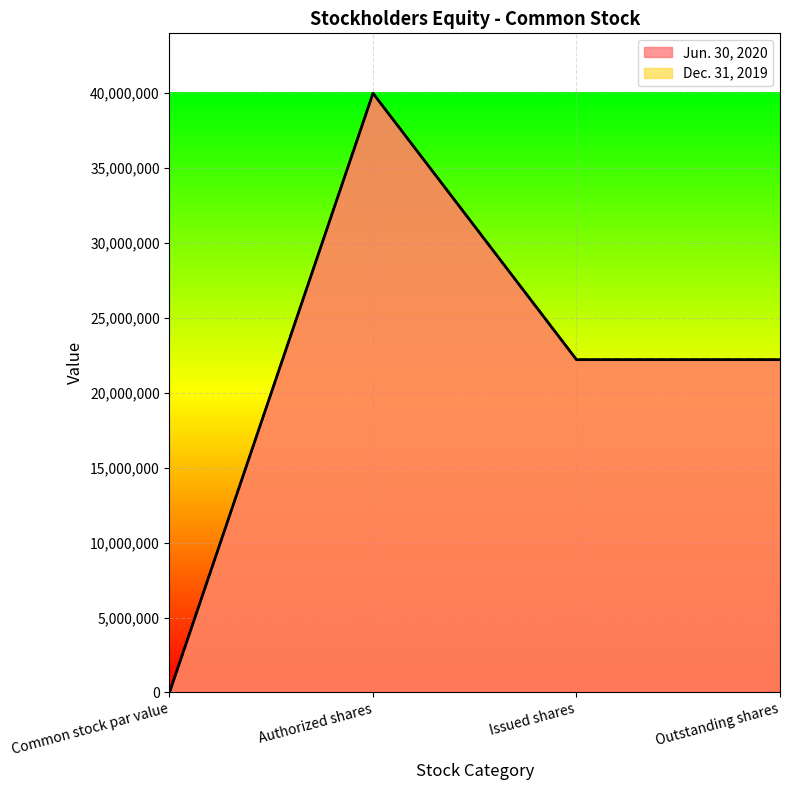

Which category has the highest value in the Jun. 30, 2020 series?

Authorized shares